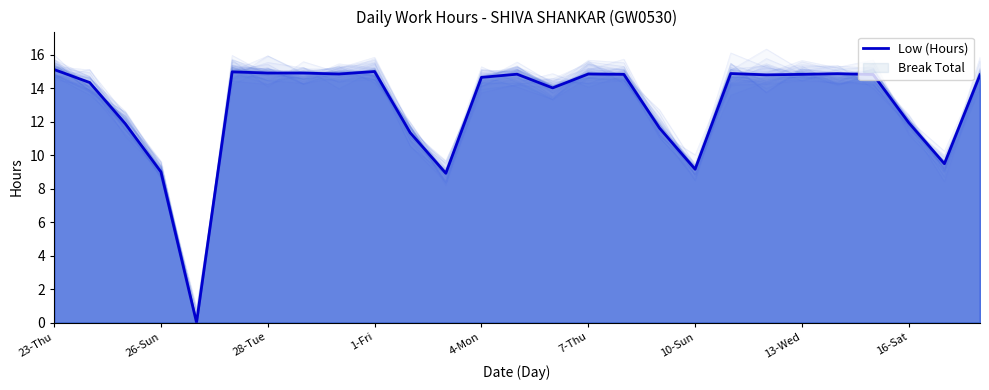

What is the change in value from 23-Thu to 10?

-3.8